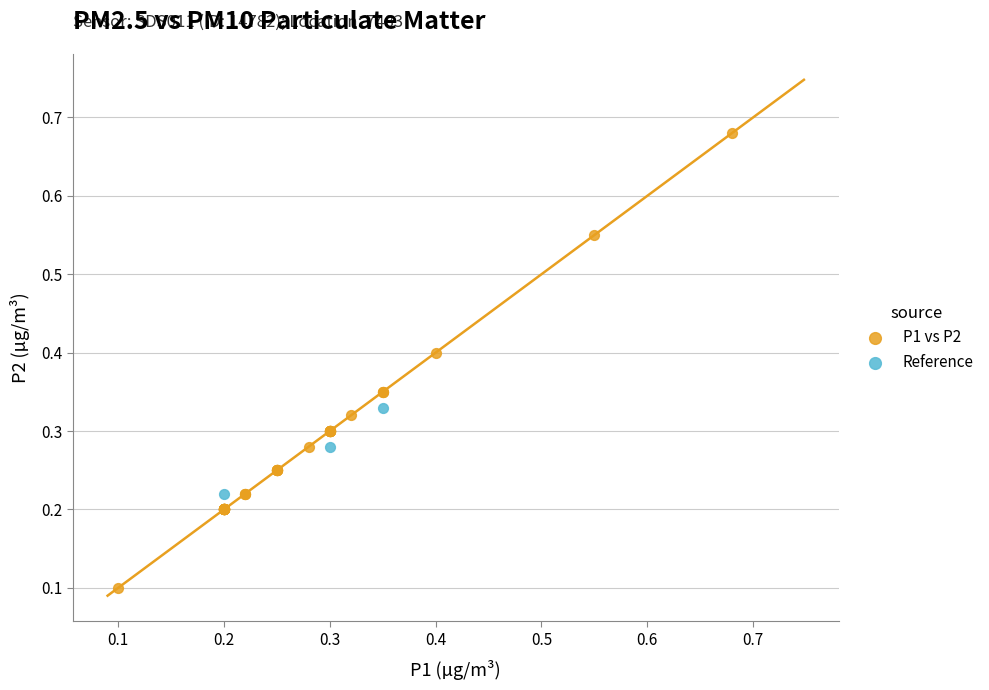

Which series reaches the minimum Y coordinate?

P1 vs P2